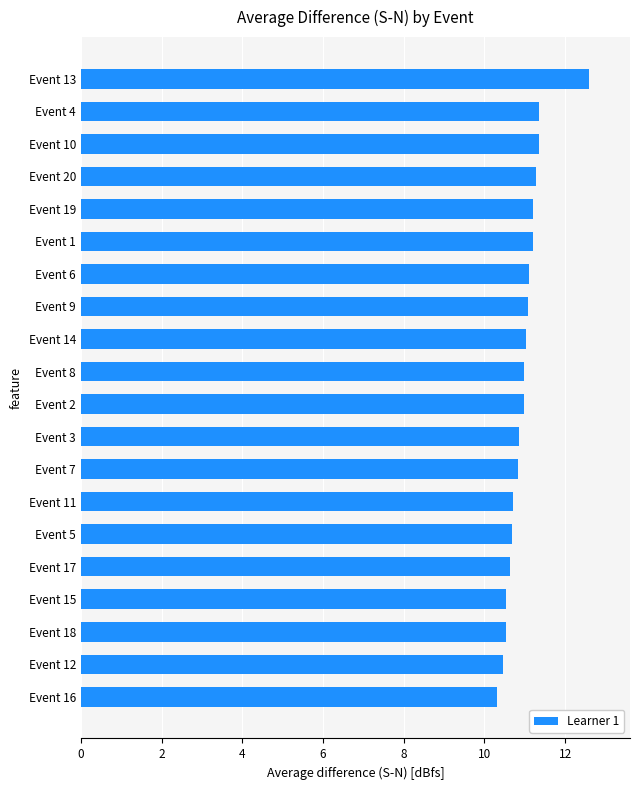

What is the change in value from Event 15 to Event 4?

+0.8